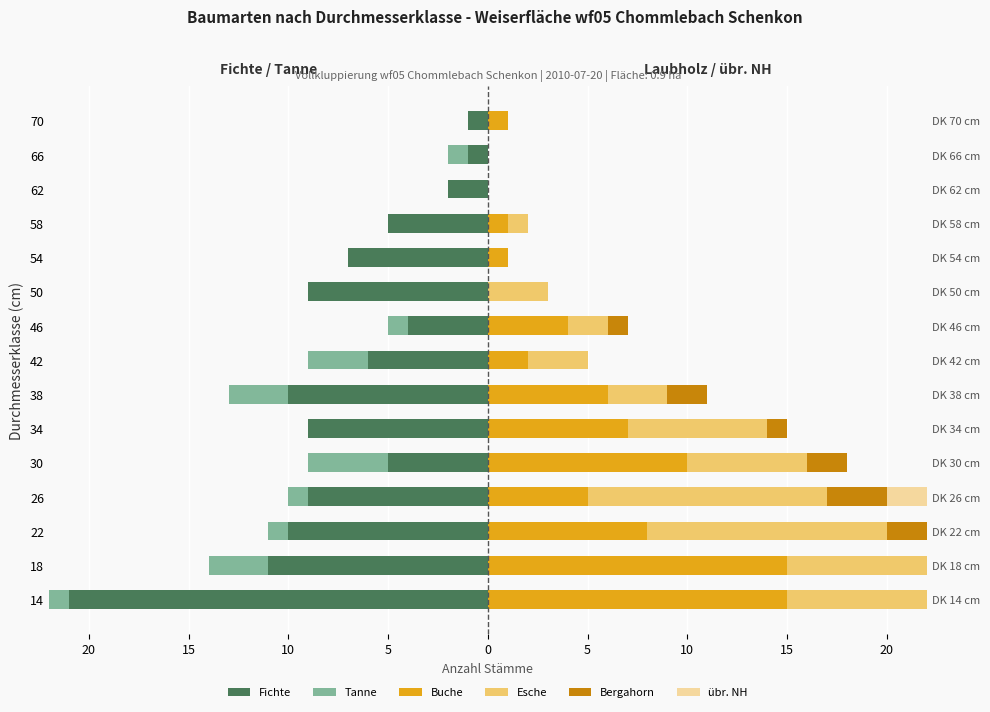

What is the average value of the Esche series?

5